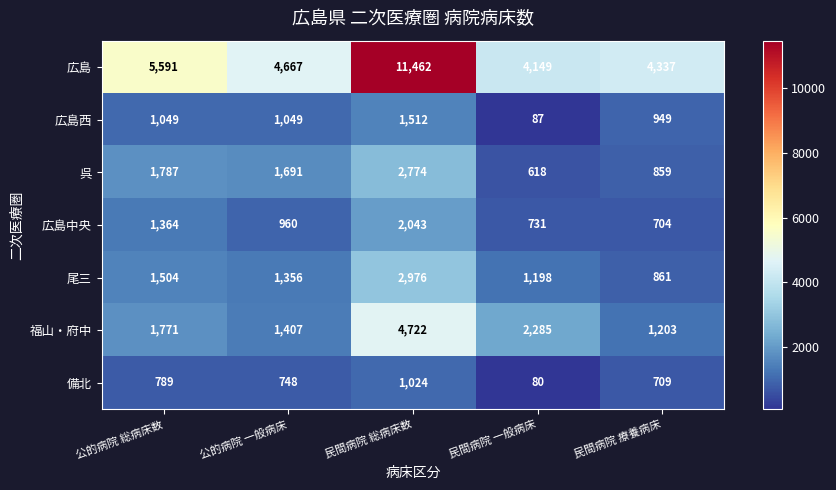

How many categories are shown in the chart?

5